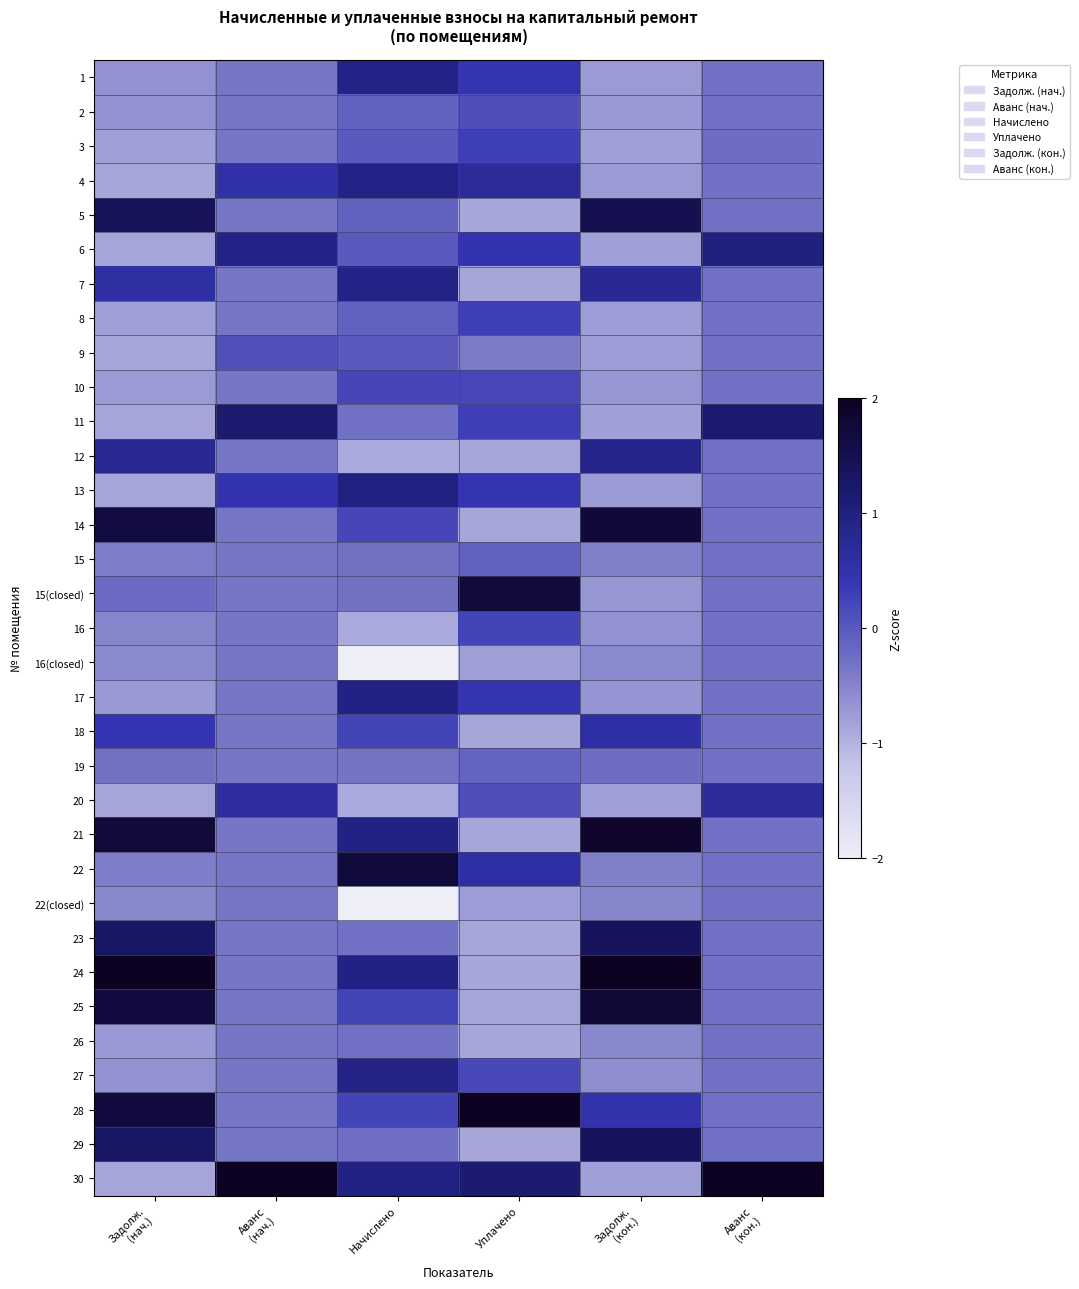

Reading left to right, extract all data points from this chart.

1: Задолж.
(нач.)=-0.6	Аванс
(нач.)=-0.3	Начислено=0.9	Уплачено=0.4	Задолж.
(кон.)=-0.7	Аванс
(кон.)=-0.3
2: Задолж.
(нач.)=-0.7	Аванс
(нач.)=-0.3	Начислено=-0.1	Уплачено=0.1	Задолж.
(кон.)=-0.7	Аванс
(кон.)=-0.3
3: Задолж.
(нач.)=-0.8	Аванс
(нач.)=-0.3	Начислено=-0.0	Уплачено=0.3	Задолж.
(кон.)=-0.8	Аванс
(кон.)=-0.2
4: Задолж.
(нач.)=-0.9	Аванс
(нач.)=0.6	Начислено=0.9	Уплачено=0.7	Задолж.
(кон.)=-0.7	Аванс
(кон.)=-0.3
5: Задолж.
(нач.)=1.4	Аванс
(нач.)=-0.3	Начислено=-0.1	Уплачено=-0.9	Задолж.
(кон.)=1.5	Аванс
(кон.)=-0.3
6: Задолж.
(нач.)=-0.9	Аванс
(нач.)=0.9	Начислено=-0.0	Уплачено=0.5	Задолж.
(кон.)=-0.8	Аванс
(кон.)=1.0
7: Задолж.
(нач.)=0.6	Аванс
(нач.)=-0.3	Начислено=0.9	Уплачено=-0.9	Задолж.
(кон.)=0.8	Аванс
(кон.)=-0.3
8: Задолж.
(нач.)=-0.8	Аванс
(нач.)=-0.3	Начислено=-0.1	Уплачено=0.3	Задолж.
(кон.)=-0.8	Аванс
(кон.)=-0.3
9: Задолж.
(нач.)=-0.9	Аванс
(нач.)=0.1	Начислено=-0.0	Уплачено=-0.4	Задолж.
(кон.)=-0.8	Аванс
(кон.)=-0.3
10: Задолж.
(нач.)=-0.7	Аванс
(нач.)=-0.3	Начислено=0.2	Уплачено=0.2	Задолж.
(кон.)=-0.7	Аванс
(кон.)=-0.3
11: Задолж.
(нач.)=-0.9	Аванс
(нач.)=1.2	Начислено=-0.3	Уплачено=0.3	Задолж.
(кон.)=-0.8	Аванс
(кон.)=1.2
12: Задолж.
(нач.)=0.8	Аванс
(нач.)=-0.3	Начислено=-0.9	Уплачено=-0.9	Задолж.
(кон.)=0.9	Аванс
(кон.)=-0.3
13: Задолж.
(нач.)=-0.9	Аванс
(нач.)=0.5	Начислено=1.0	Уплачено=0.4	Задолж.
(кон.)=-0.7	Аванс
(кон.)=-0.3
14: Задолж.
(нач.)=1.6	Аванс
(нач.)=-0.3	Начислено=0.2	Уплачено=-0.9	Задолж.
(кон.)=1.7	Аванс
(кон.)=-0.3
15: Задолж.
(нач.)=-0.4	Аванс
(нач.)=-0.3	Начислено=-0.3	Уплачено=-0.1	Задолж.
(кон.)=-0.4	Аванс
(кон.)=-0.3
15(closed): Задолж.
(нач.)=-0.2	Аванс
(нач.)=-0.3	Начислено=-0.3	Уплачено=1.7	Задолж.
(кон.)=-0.7	Аванс
(кон.)=-0.3
16: Задолж.
(нач.)=-0.5	Аванс
(нач.)=-0.3	Начислено=-0.9	Уплачено=0.2	Задолж.
(кон.)=-0.7	Аванс
(кон.)=-0.3
16(closed): Задолж.
(нач.)=-0.6	Аванс
(нач.)=-0.3	Начислено=-2.0	Уплачено=-0.8	Задолж.
(кон.)=-0.6	Аванс
(кон.)=-0.3
17: Задолж.
(нач.)=-0.7	Аванс
(нач.)=-0.3	Начислено=0.9	Уплачено=0.4	Задолж.
(кон.)=-0.7	Аванс
(кон.)=-0.3
18: Задолж.
(нач.)=0.4	Аванс
(нач.)=-0.3	Начислено=0.2	Уплачено=-0.9	Задолж.
(кон.)=0.6	Аванс
(кон.)=-0.3
19: Задолж.
(нач.)=-0.3	Аванс
(нач.)=-0.3	Начислено=-0.3	Уплачено=-0.1	Задолж.
(кон.)=-0.2	Аванс
(кон.)=-0.3
20: Задолж.
(нач.)=-0.9	Аванс
(нач.)=0.6	Начислено=-0.9	Уплачено=0.1	Задолж.
(кон.)=-0.8	Аванс
(кон.)=0.7
21: Задолж.
(нач.)=1.7	Аванс
(нач.)=-0.3	Начислено=1.0	Уплачено=-0.9	Задолж.
(кон.)=1.9	Аванс
(кон.)=-0.3
22: Задолж.
(нач.)=-0.4	Аванс
(нач.)=-0.3	Начислено=1.7	Уплачено=0.6	Задолж.
(кон.)=-0.5	Аванс
(кон.)=-0.3
22(closed): Задолж.
(нач.)=-0.5	Аванс
(нач.)=-0.3	Начислено=-2.0	Уплачено=-0.8	Задолж.
(кон.)=-0.5	Аванс
(кон.)=-0.3
23: Задолж.
(нач.)=1.3	Аванс
(нач.)=-0.3	Начислено=-0.3	Уплачено=-0.9	Задолж.
(кон.)=1.4	Аванс
(кон.)=-0.3
24: Задолж.
(нач.)=2.0	Аванс
(нач.)=-0.3	Начислено=0.9	Уплачено=-0.9	Задолж.
(кон.)=2.0	Аванс
(кон.)=-0.3
25: Задолж.
(нач.)=1.7	Аванс
(нач.)=-0.3	Начислено=0.2	Уплачено=-0.9	Задолж.
(кон.)=1.8	Аванс
(кон.)=-0.3
26: Задолж.
(нач.)=-0.7	Аванс
(нач.)=-0.3	Начислено=-0.3	Уплачено=-0.9	Задолж.
(кон.)=-0.5	Аванс
(кон.)=-0.3
27: Задолж.
(нач.)=-0.6	Аванс
(нач.)=-0.3	Начислено=0.9	Уплачено=0.2	Задолж.
(кон.)=-0.6	Аванс
(кон.)=-0.3
28: Задолж.
(нач.)=1.7	Аванс
(нач.)=-0.3	Начислено=0.2	Уплачено=2.0	Задолж.
(кон.)=0.5	Аванс
(кон.)=-0.3
29: Задолж.
(нач.)=1.3	Аванс
(нач.)=-0.3	Начислено=-0.3	Уплачено=-0.9	Задолж.
(кон.)=1.4	Аванс
(кон.)=-0.3
30: Задолж.
(нач.)=-0.9	Аванс
(нач.)=2.0	Начислено=1.0	Уплачено=1.2	Задолж.
(кон.)=-0.8	Аванс
(кон.)=2.0